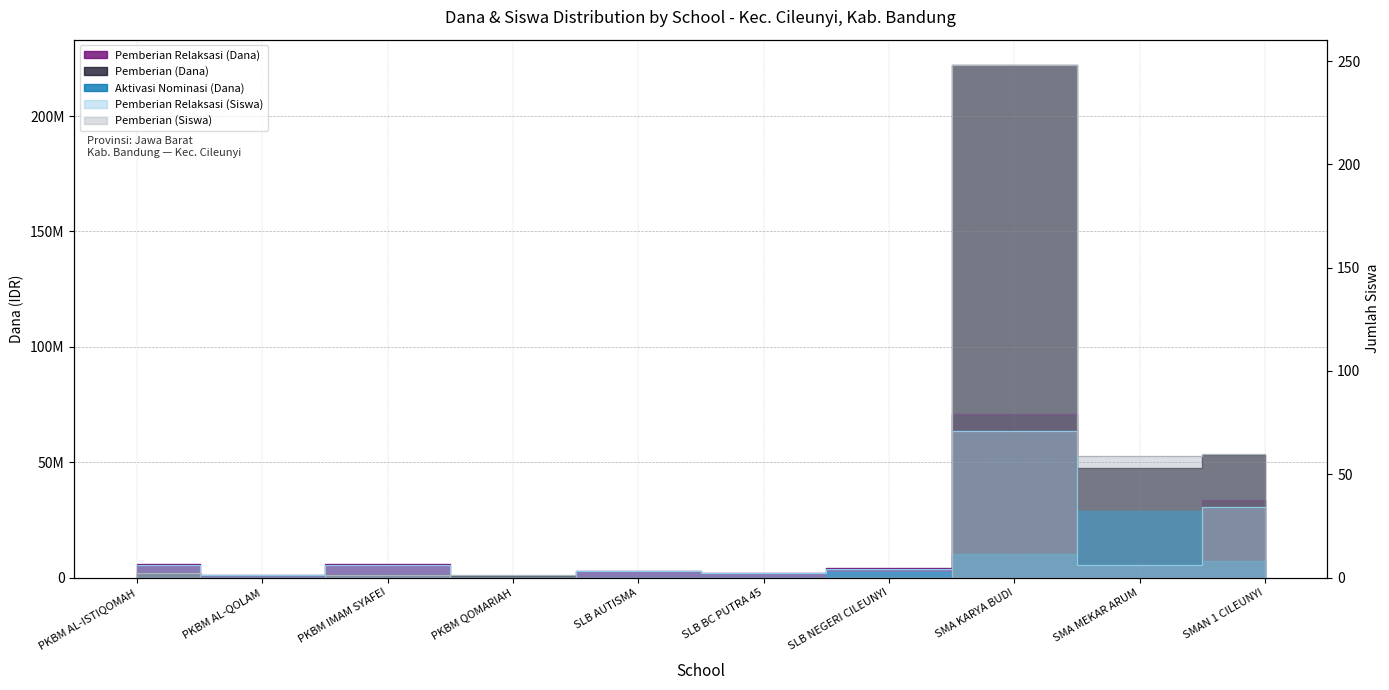

Which series has the widest spread of values?

Pemberian (Dana)